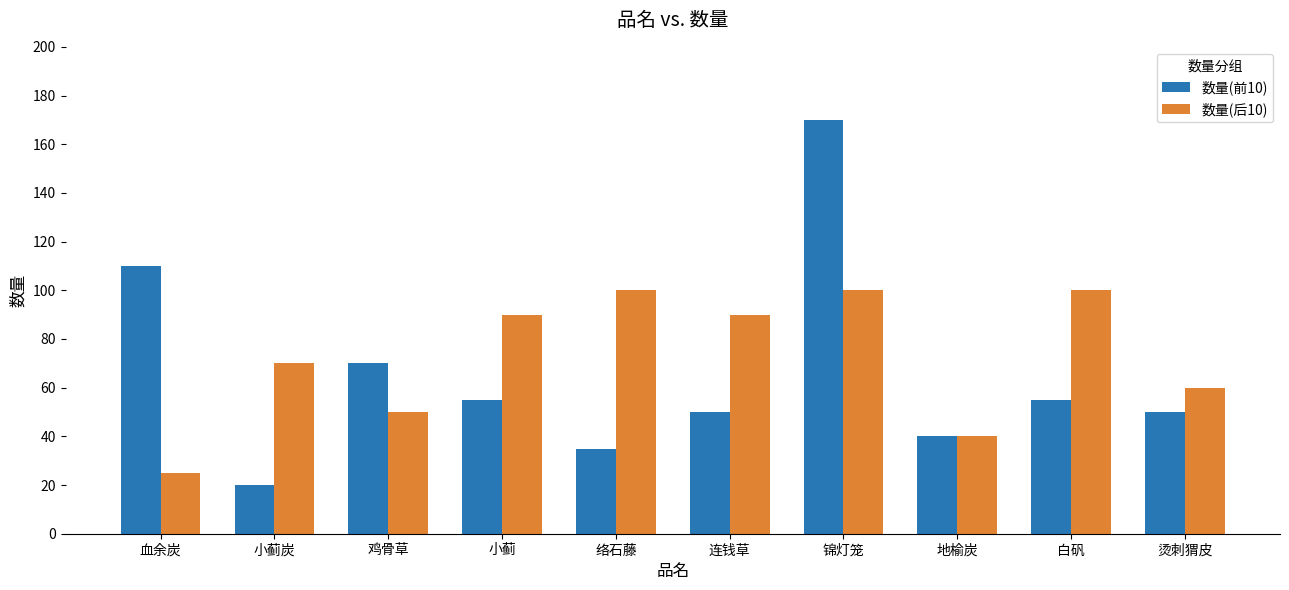

Reading left to right, transcribe all the data shown in this chart.

数量(前10): 血余炭=110	小蓟炭=20	鸡骨草=70	小蓟=55	络石藤=35	连钱草=50	锦灯笼=170	地榆炭=40	白矾=55	烫刺猬皮=50
数量(后10): 血余炭=25	小蓟炭=70	鸡骨草=50	小蓟=90	络石藤=100	连钱草=90	锦灯笼=100	地榆炭=40	白矾=100	烫刺猬皮=60